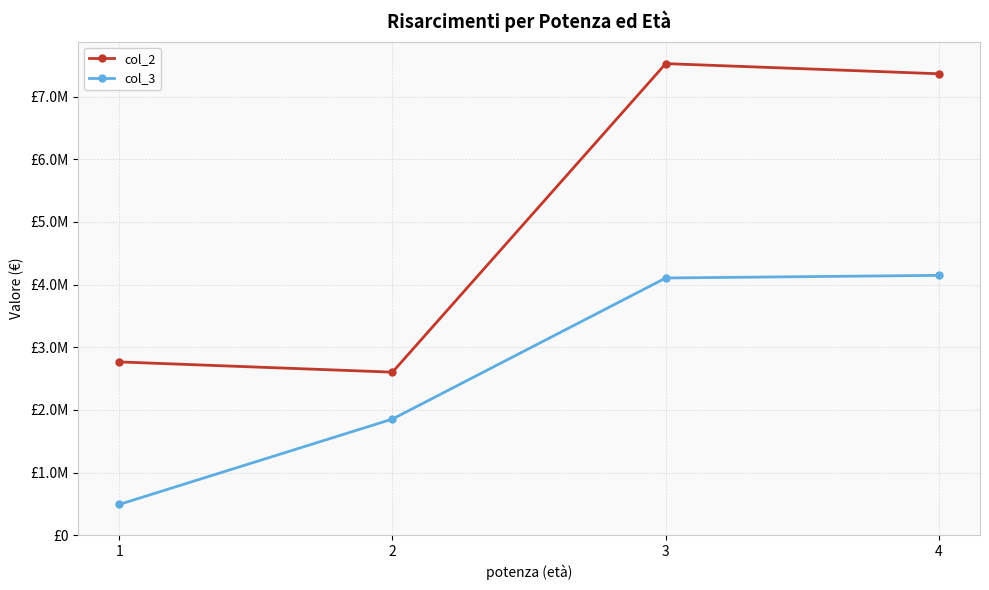

What are all the series names shown in the legend?

col_2, col_3